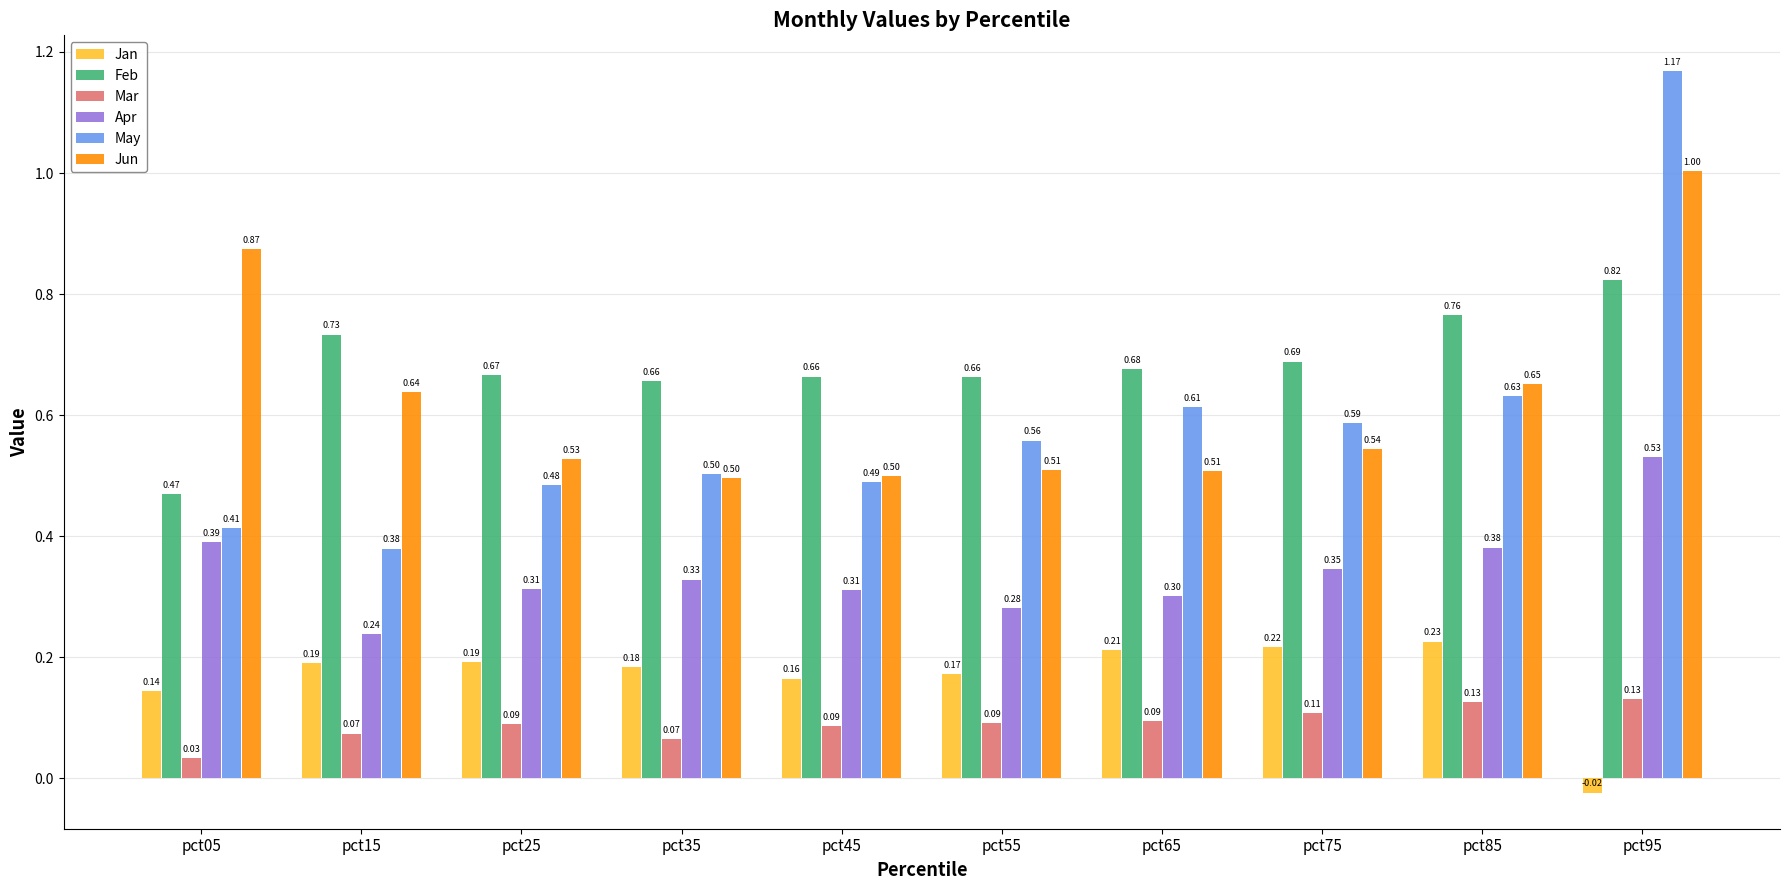

What are all the series names shown in the legend?

Jan, Feb, Mar, Apr, May, Jun